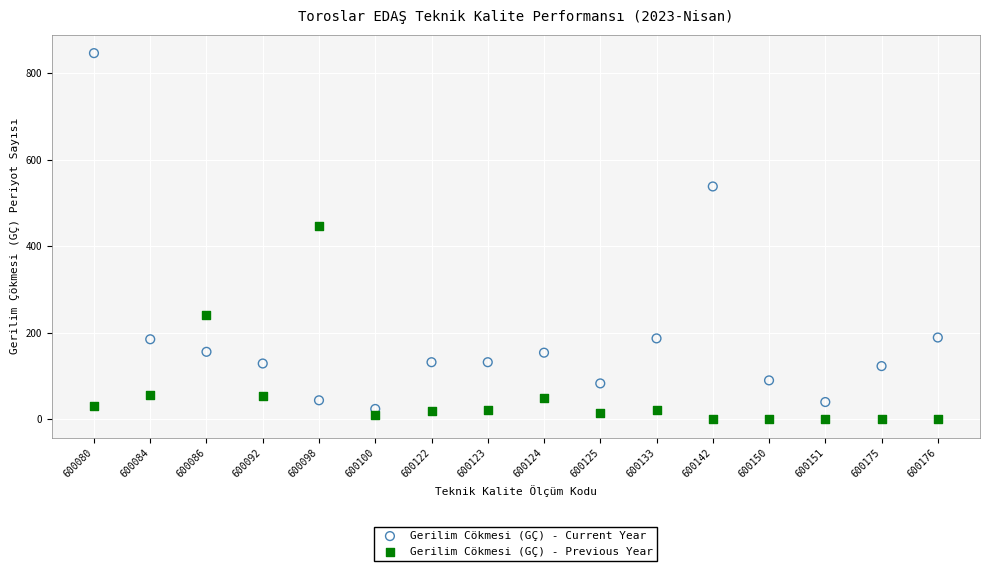

Which series has the largest Y range (max minus min)?

Gerilim Cökmesi (GÇ) - Current Year